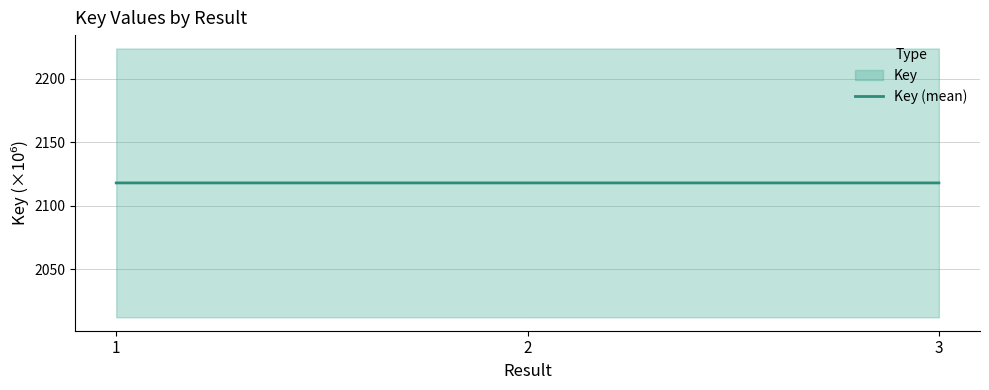

Count the values in the range 2117 to 2118.

3